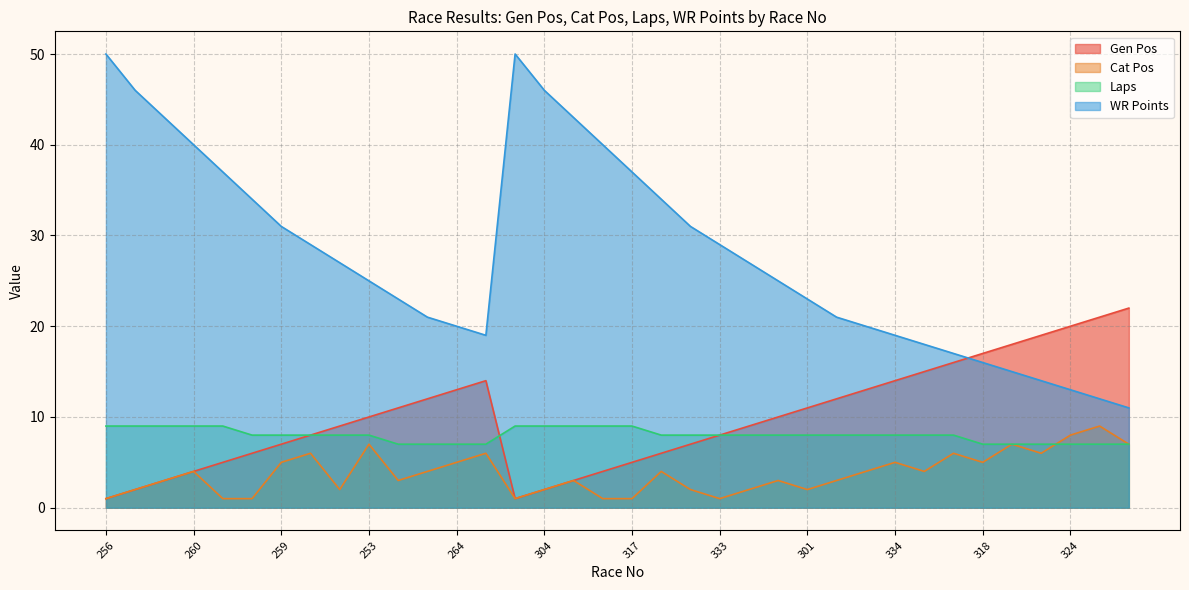

Where is Laps nearest to the value 8?

261